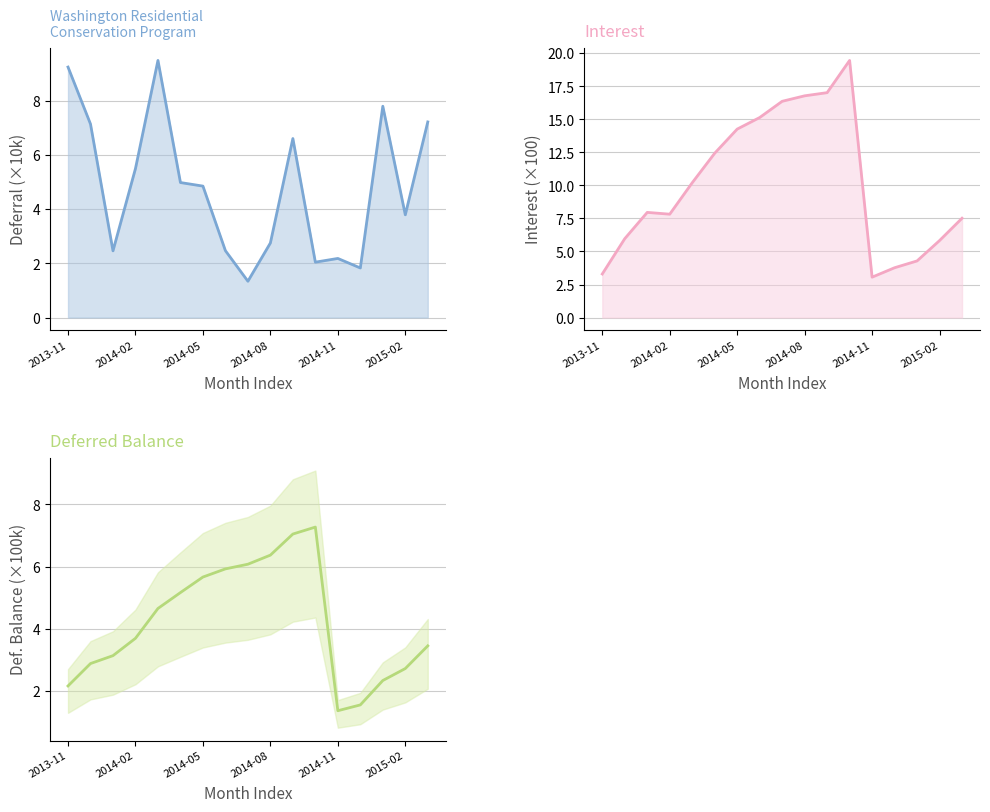

After their last crossing, which series has the higher values: Deferred Balance or Deferral?

Deferral